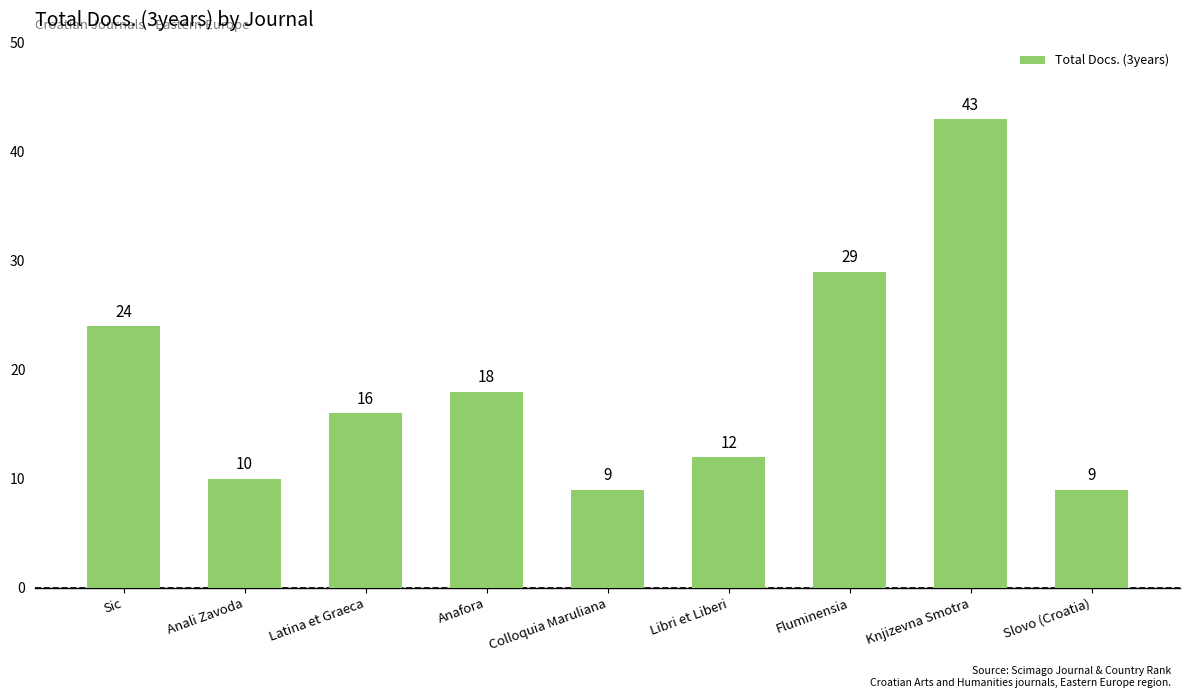

What is the label of the 9th bar from the right?

Sic